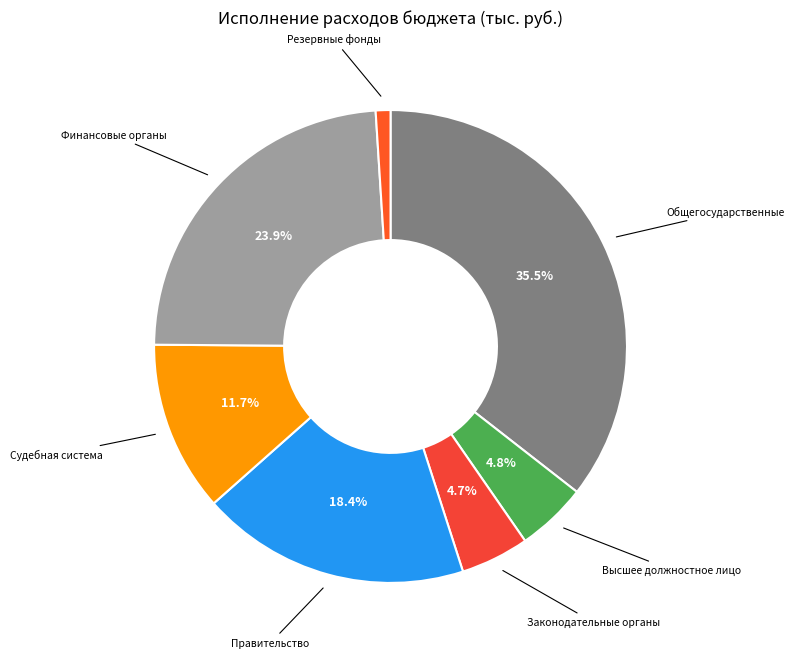

True or false: Судебная система accounts for 12% of the total.

True